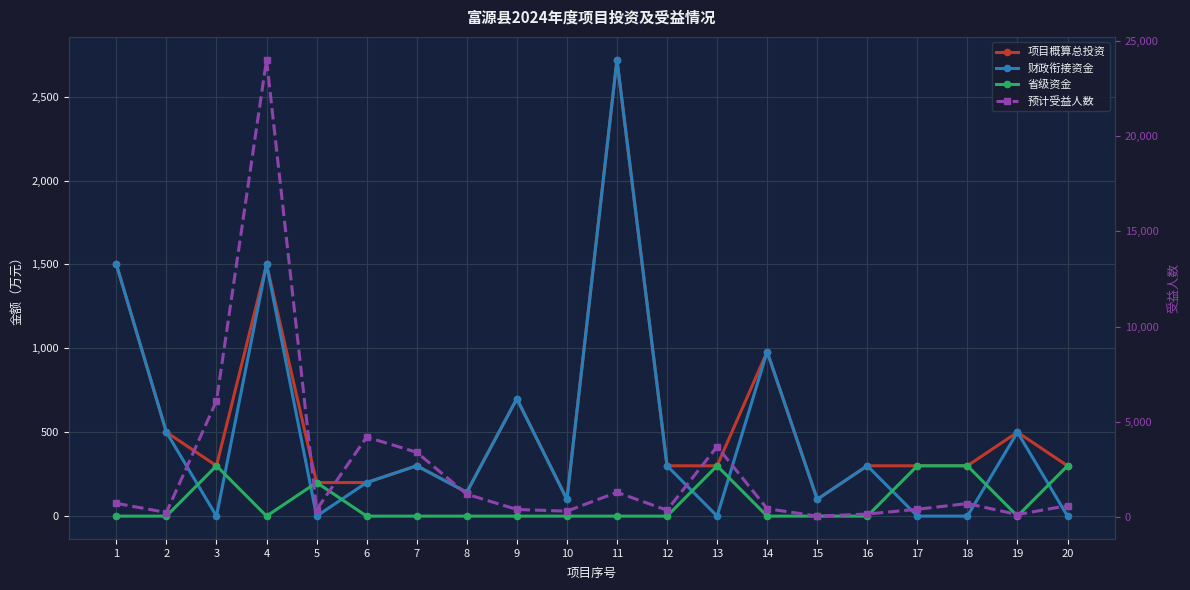

What is the value of the 省级资金 point at the 18th from the left?

300